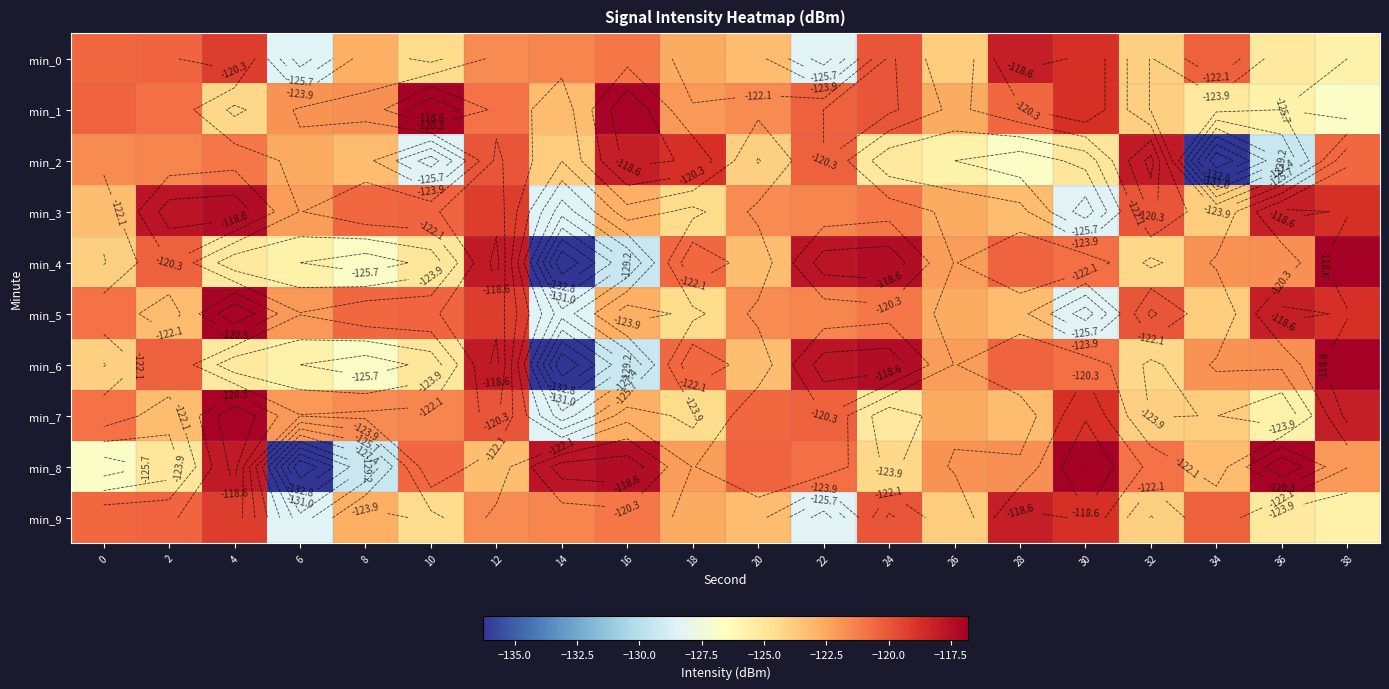

At which category does the chart reach its peak across all series?

10